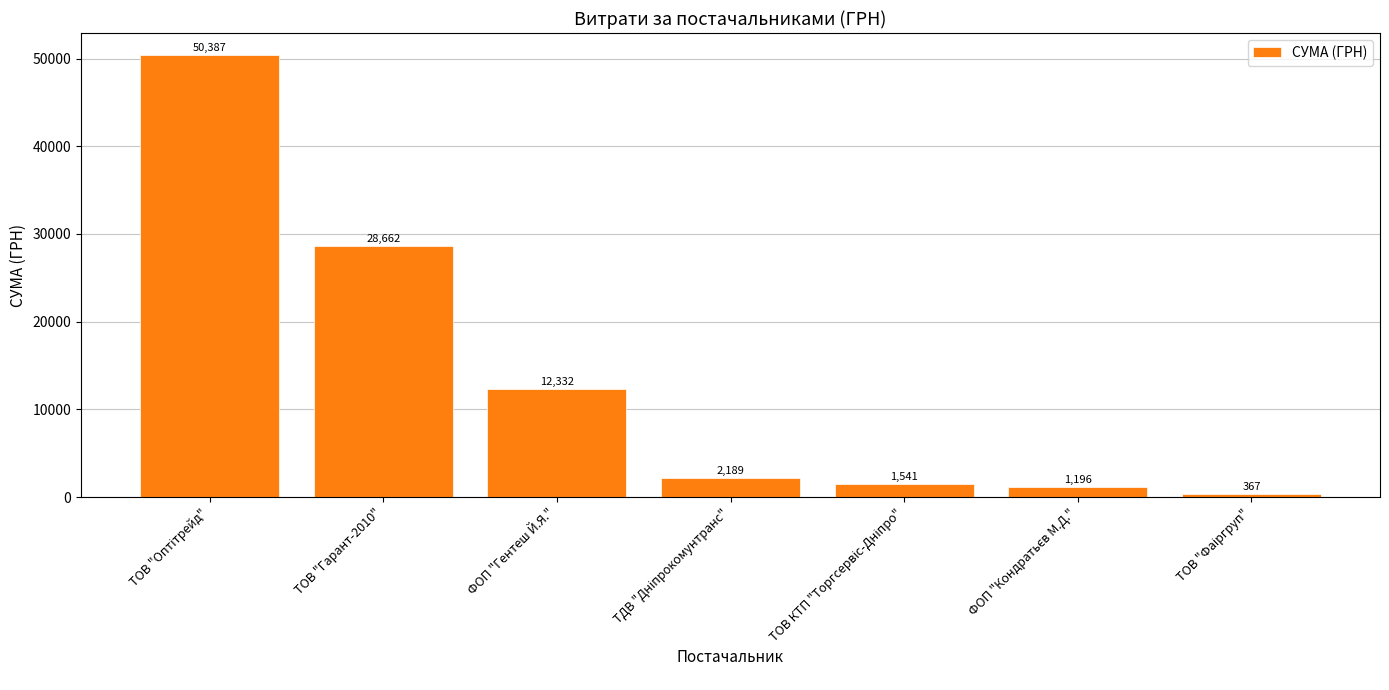

What is the maximum value shown in the chart?

50387.0